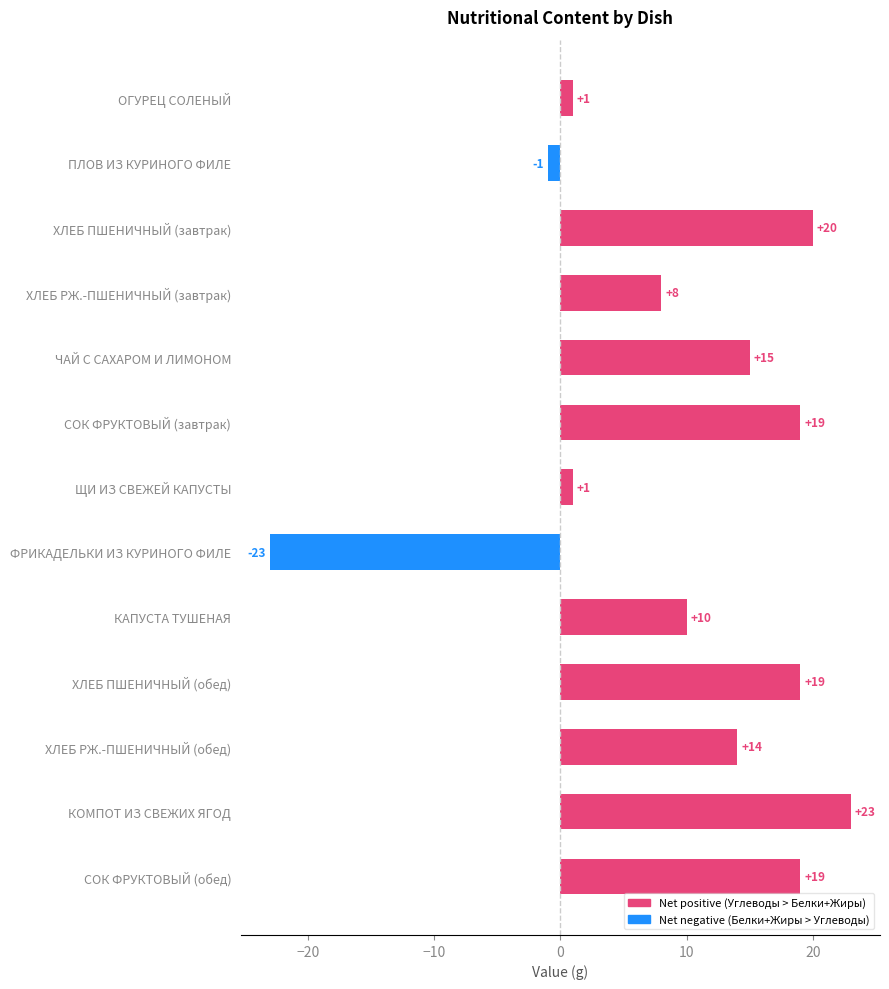

Reading bottom to top, list all the values displayed in this chart.

СОК ФРУКТОВЫЙ (обед)=19	КОМПОТ ИЗ СВЕЖИХ ЯГОД=23	ХЛЕБ РЖ.-ПШЕНИЧНЫЙ (обед)=14	ХЛЕБ ПШЕНИЧНЫЙ (обед)=19	КАПУСТА ТУШЕНАЯ=10	ФРИКАДЕЛЬКИ ИЗ КУРИНОГО ФИЛЕ=-23	ЩИ ИЗ СВЕЖЕЙ КАПУСТЫ=1	СОК ФРУКТОВЫЙ (завтрак)=19	ЧАЙ С САХАРОМ И ЛИМОНОМ=15	ХЛЕБ РЖ.-ПШЕНИЧНЫЙ (завтрак)=8	ХЛЕБ ПШЕНИЧНЫЙ (завтрак)=20	ПЛОВ ИЗ КУРИНОГО ФИЛЕ=-1	ОГУРЕЦ СОЛЕНЫЙ=1